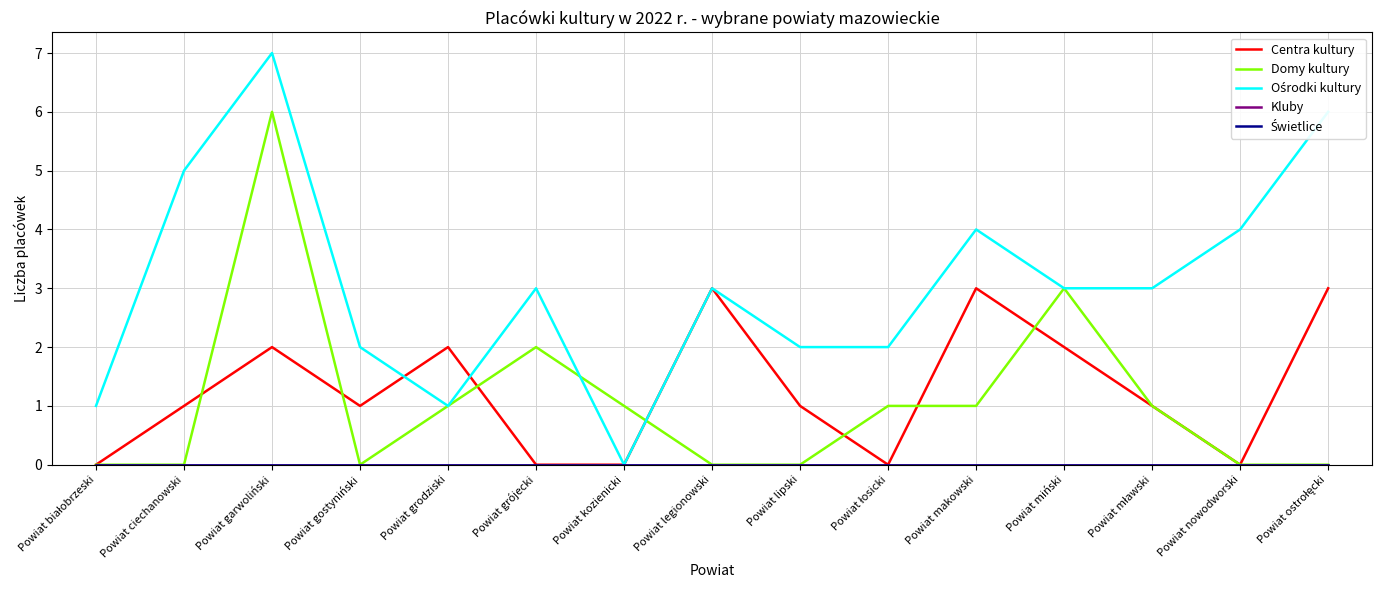

Which category has the lowest value in the Świetlice series?

Powiat białobrzeski